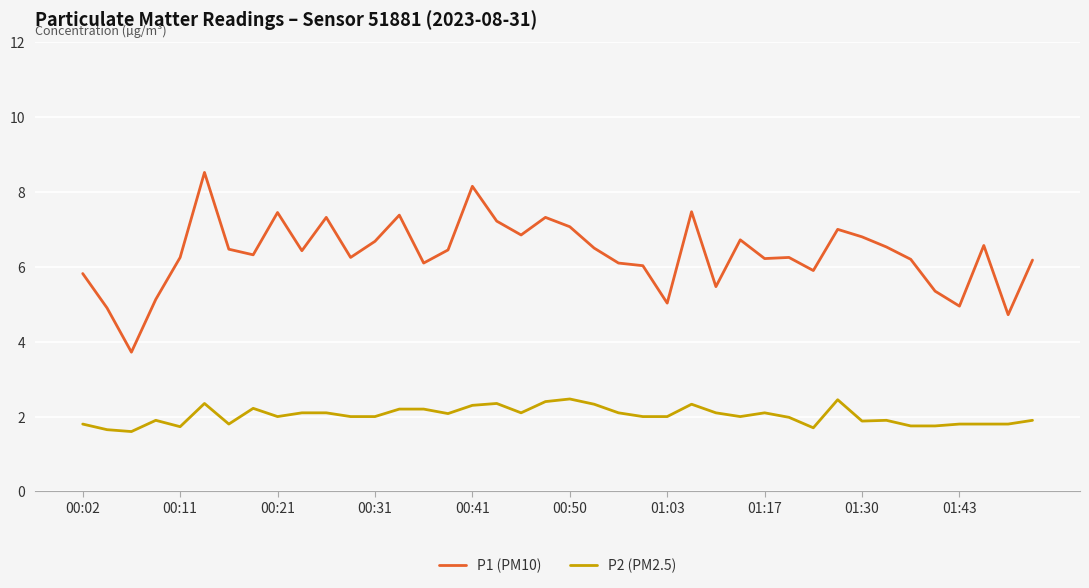

True or false: P2 (PM2.5) and P1 (PM10) intersect in this chart.

False